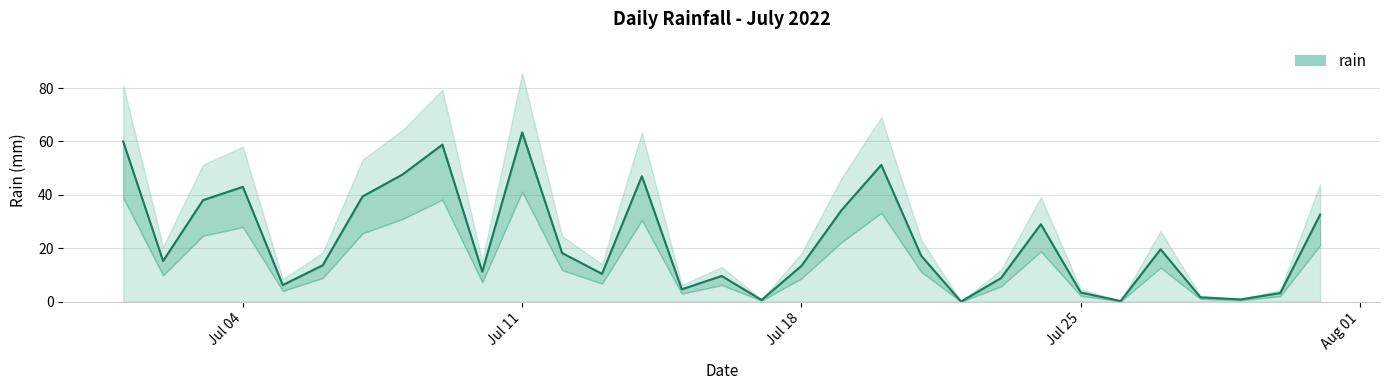

Where is the data nearest to the value 31?

2022-07-31